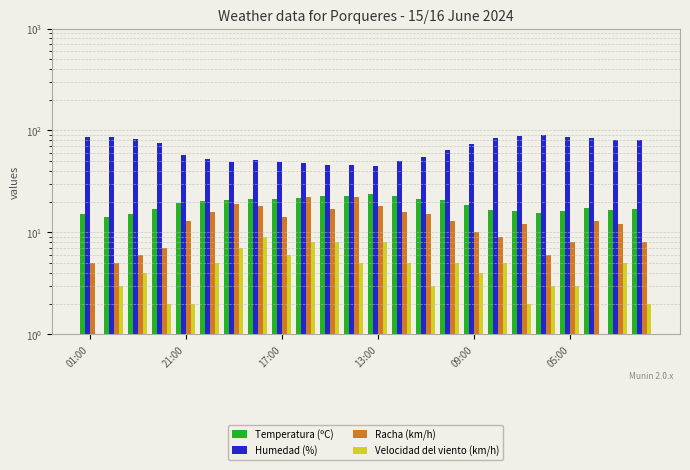

Reading left to right, transcribe all the data shown in this chart.

Temperatura (ºC): 15.1	14.3	15.1	17.0	19.6	20.4	20.8	21.1	21.3	21.5	23.0	22.9	23.6	22.8	21.4	20.9	18.5	16.6	16.1	15.5	16.2	17.3	16.5	17.0
Humedad (%): 86.0	87.0	82.0	75.0	58.0	52.0	49.0	51.0	49.0	48.0	46.0	46.0	45.0	50.0	55.0	64.0	74.0	85.0	88.0	90.0	86.0	84.0	81.0	81.0
Racha (km/h): 5.0	5.0	6.0	7.0	13.0	16.0	19.0	18.0	14.0	22.0	17.0	22.0	18.0	16.0	15.0	13.0	10.0	9.0	12.0	6.0	8.0	13.0	12.0	8.0
Velocidad del viento (km/h): 0.0	3.0	4.0	2.0	2.0	5.0	7.0	9.0	6.0	8.0	8.0	5.0	8.0	5.0	3.0	5.0	4.0	5.0	2.0	3.0	3.0	0.0	5.0	2.0